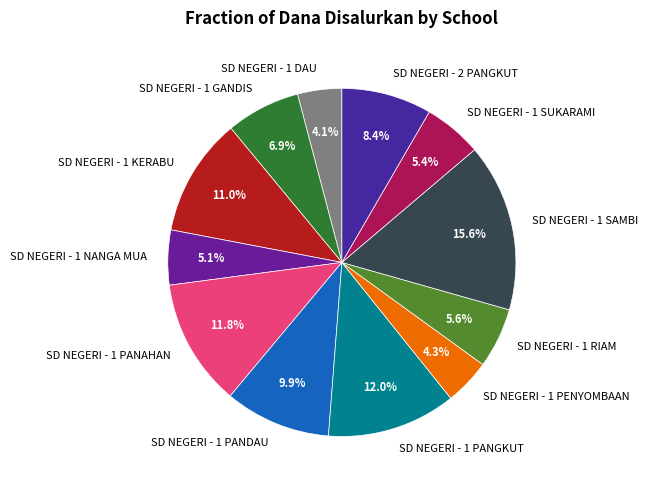

Is SD NEGERI - 1 PANGKUT the majority of the pie?

No